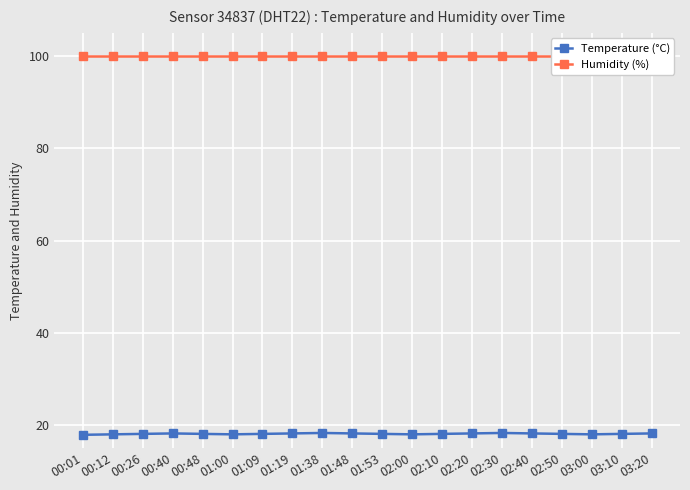

Reading right to left, extract all data points from this chart.

Temperature (°C): 03:20=18.2	03:10=18.1	03:00=18.0	02:50=18.1	02:40=18.2	02:30=18.3	02:20=18.2	02:10=18.1	02:00=18.0	01:53=18.1	01:48=18.2	01:38=18.3	01:19=18.2	01:09=18.1	01:00=18.0	00:48=18.1	00:40=18.2	00:26=18.1	00:12=18.0	00:01=17.9
Humidity (%): 03:20=99.9	03:10=99.9	03:00=99.9	02:50=99.9	02:40=99.9	02:30=99.9	02:20=99.9	02:10=99.9	02:00=99.9	01:53=99.9	01:48=99.9	01:38=99.9	01:19=99.9	01:09=99.9	01:00=99.9	00:48=99.9	00:40=99.9	00:26=99.9	00:12=99.9	00:01=99.9